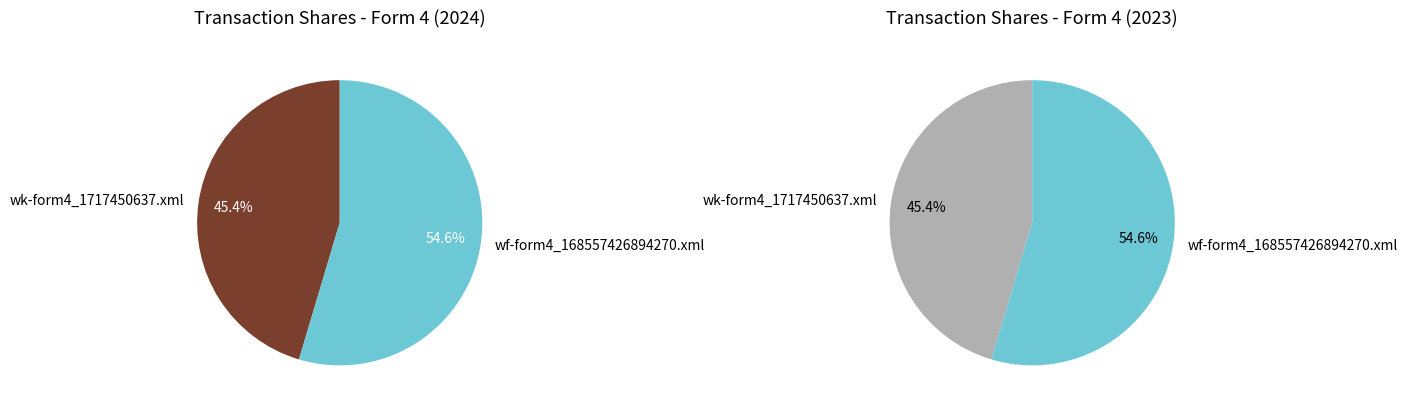

To the nearest percent, what is the difference between the wf-form4_168557426894270.xml and wk-form4_1717450637.xml slice percentages?

9%